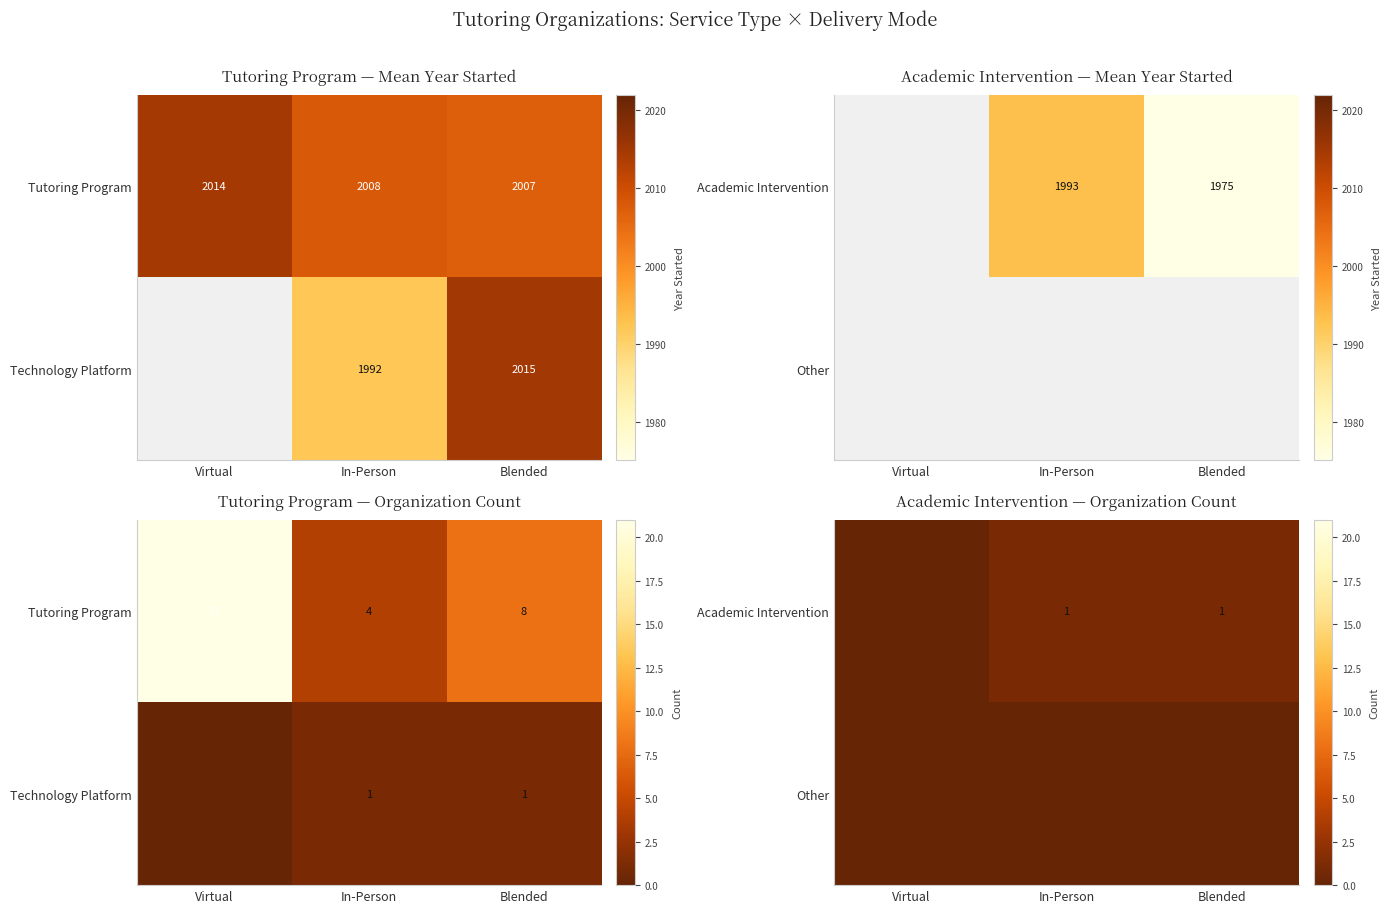

How many values in Academic Intervention are above zero?

2